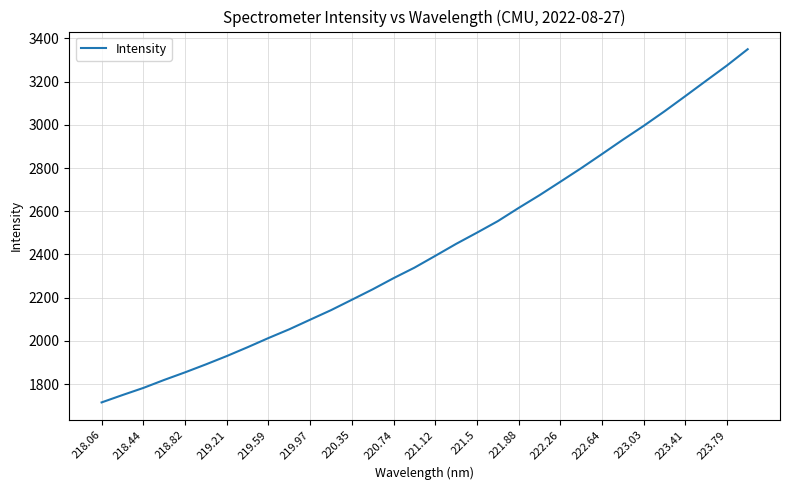

What is the minimum value shown in the chart?

1715.0